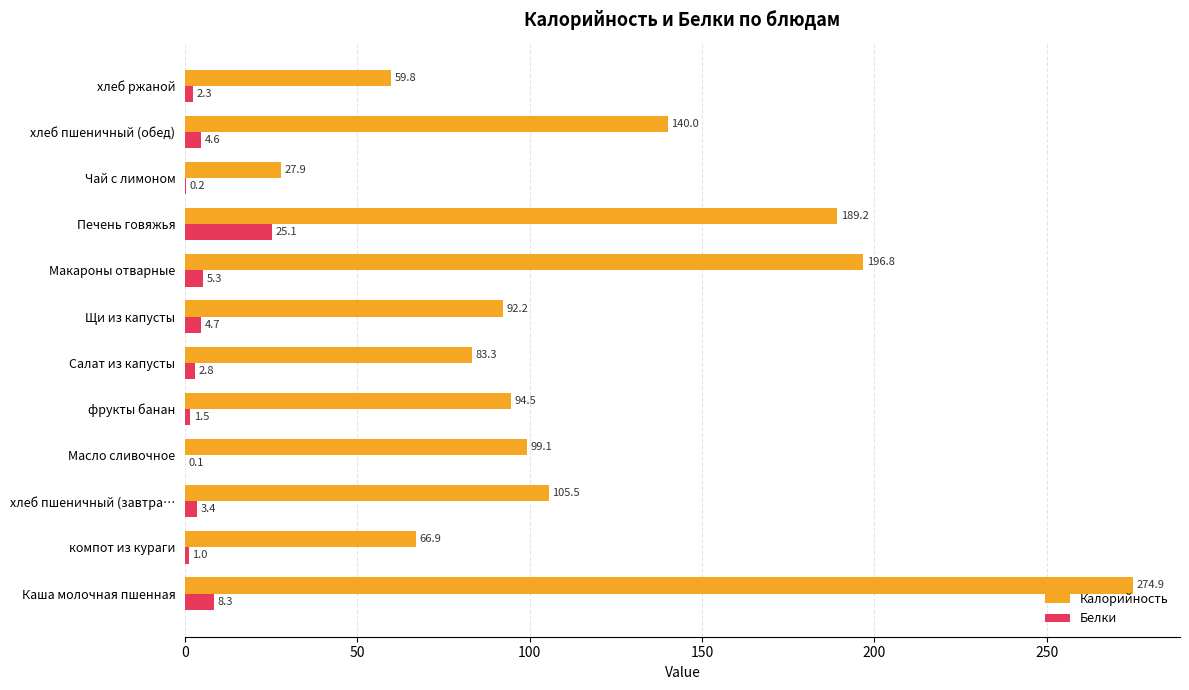

Which series has the largest total across all categories?

Калорийность